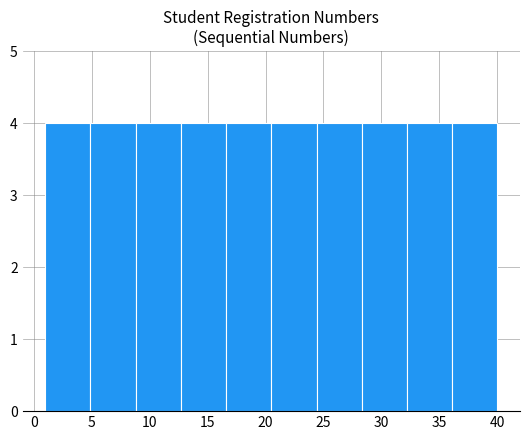

What is the height of the bar covering 20.5 to 24.4 on the x-axis? Neither the bar edges nor the heights are printed on the chart, so give them approximately, as read against the axes.

4